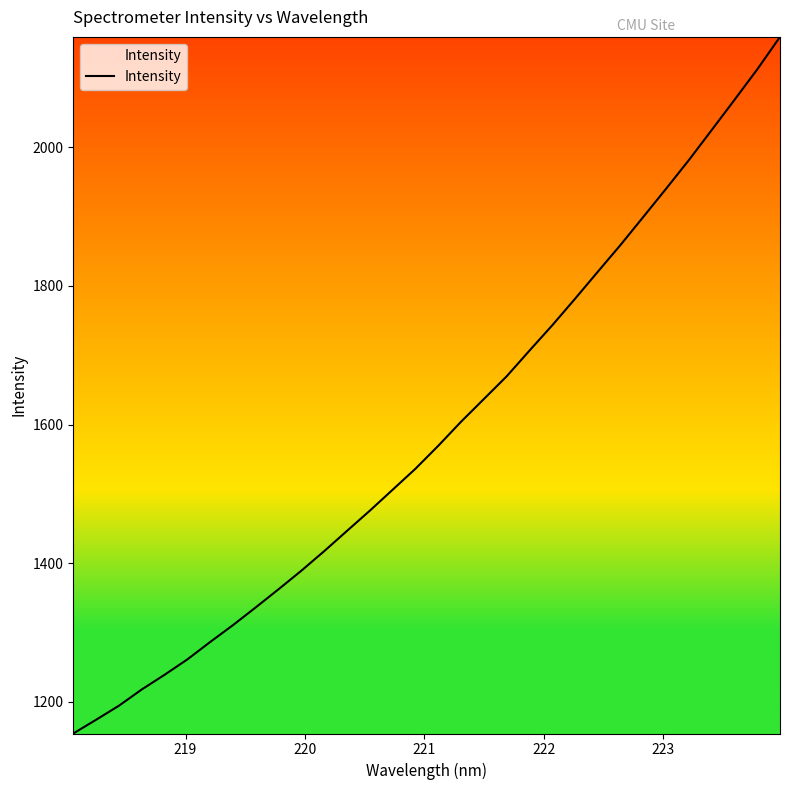

What is the minimum value shown in the chart?

1154.2